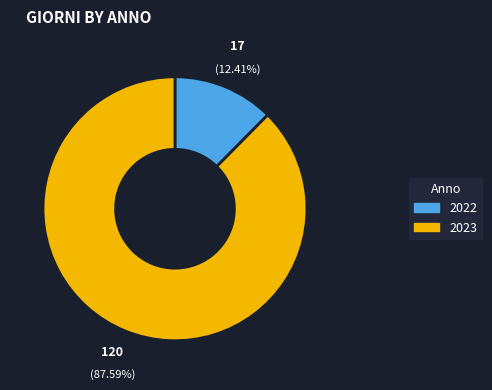

How many slices are in this pie chart?

2